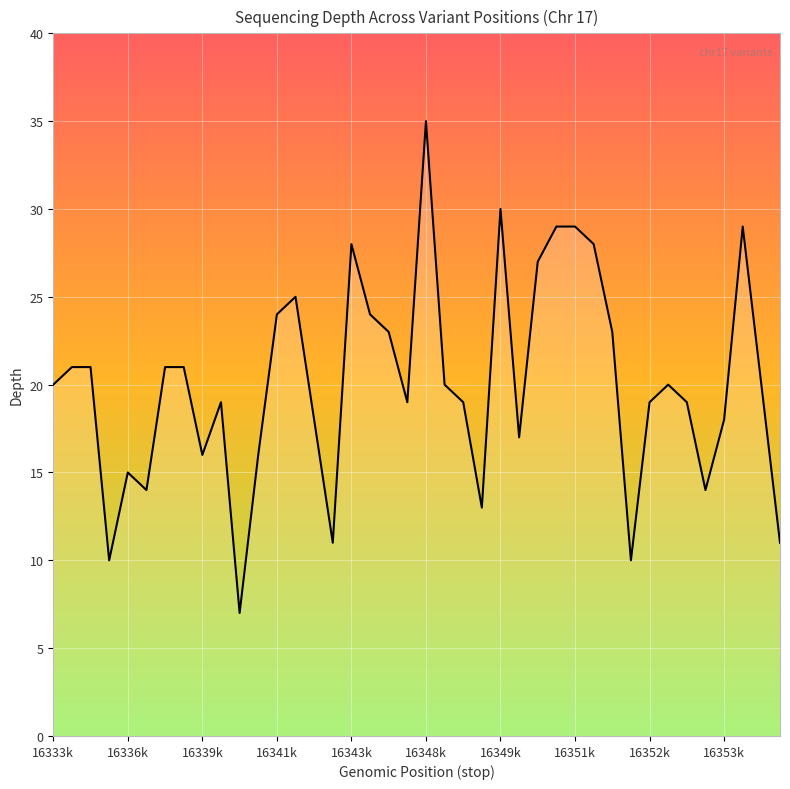

How many distinct data groups are displayed?

1